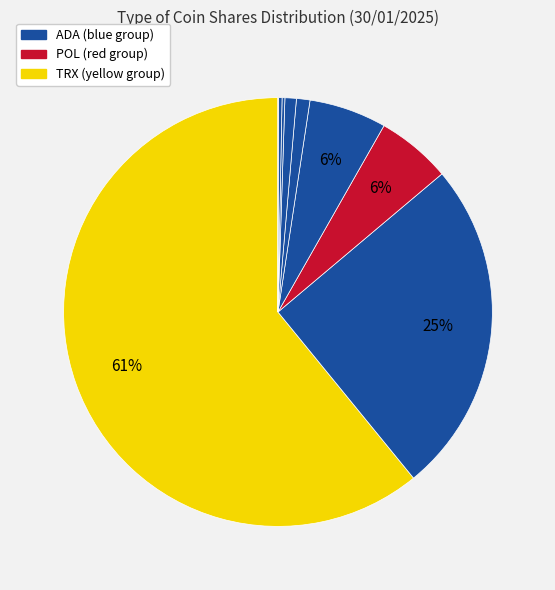

Which slice represents more than half of the pie?

TRX